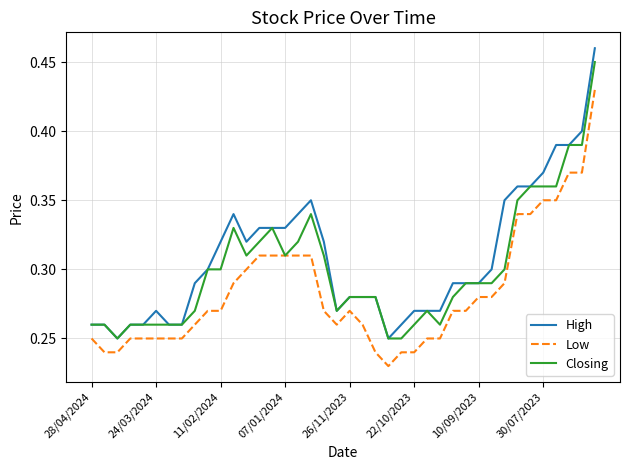

True or false: High and Low cross at least once.

False